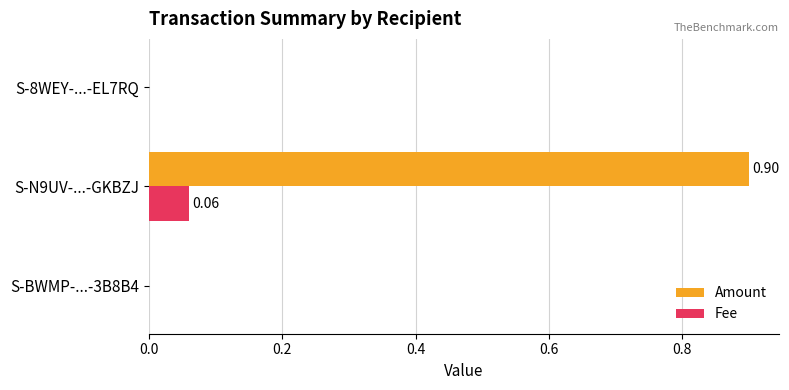

What is the total value across all series at S-N9UV-...-GKBZJ?

1.0